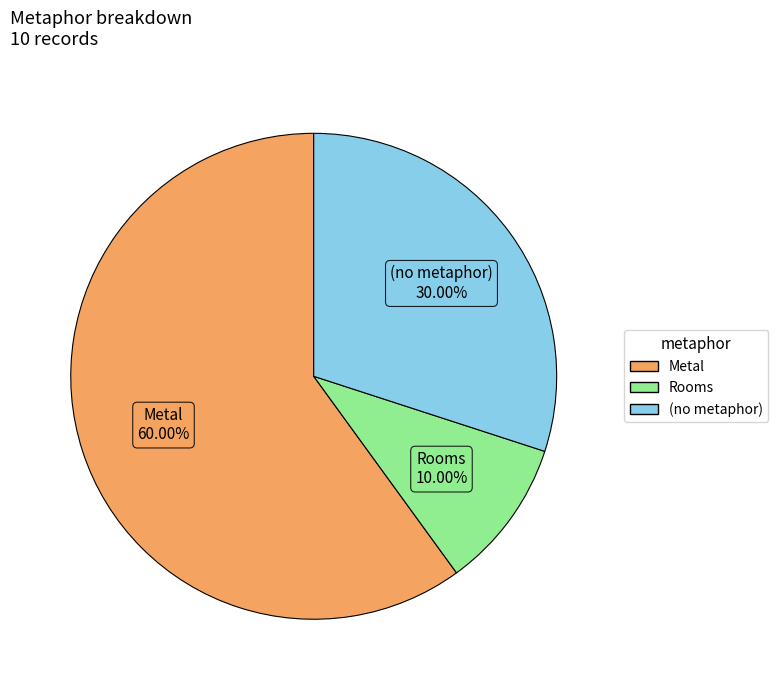

To the nearest percent, what percentage of the pie is Metal?

60%